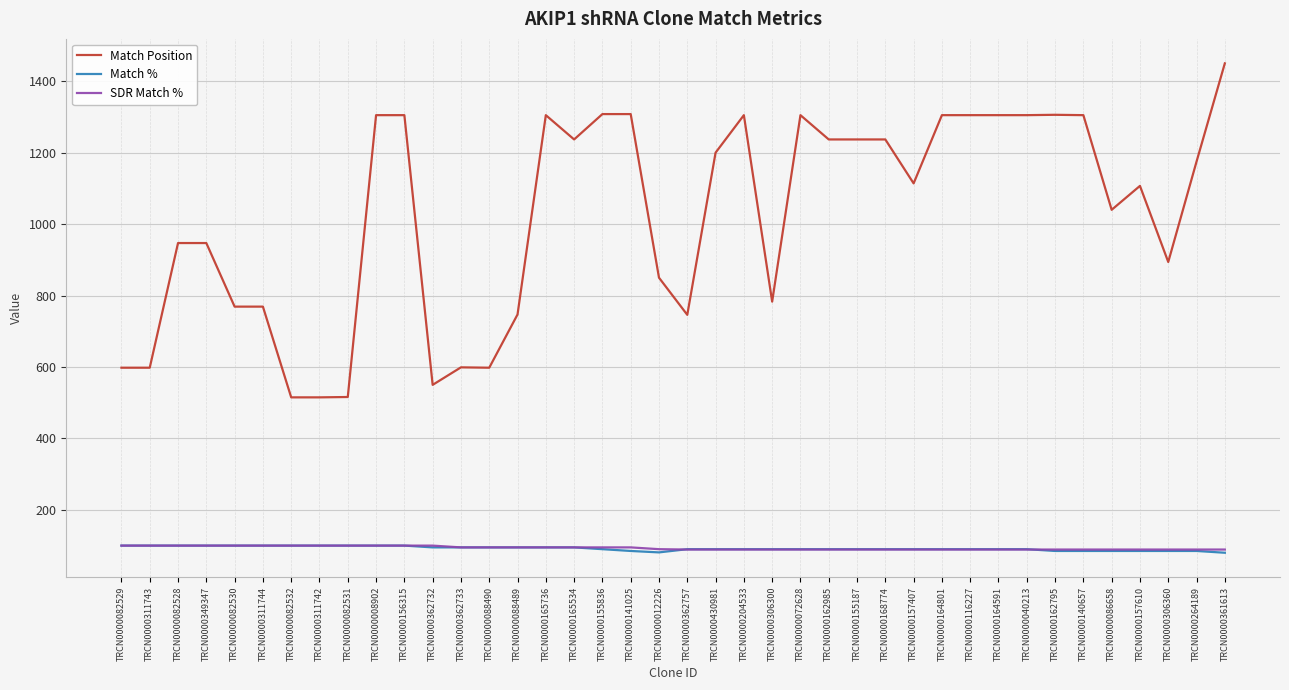

True or false: Match % has a value of 90 at TRCN0000362757.

True